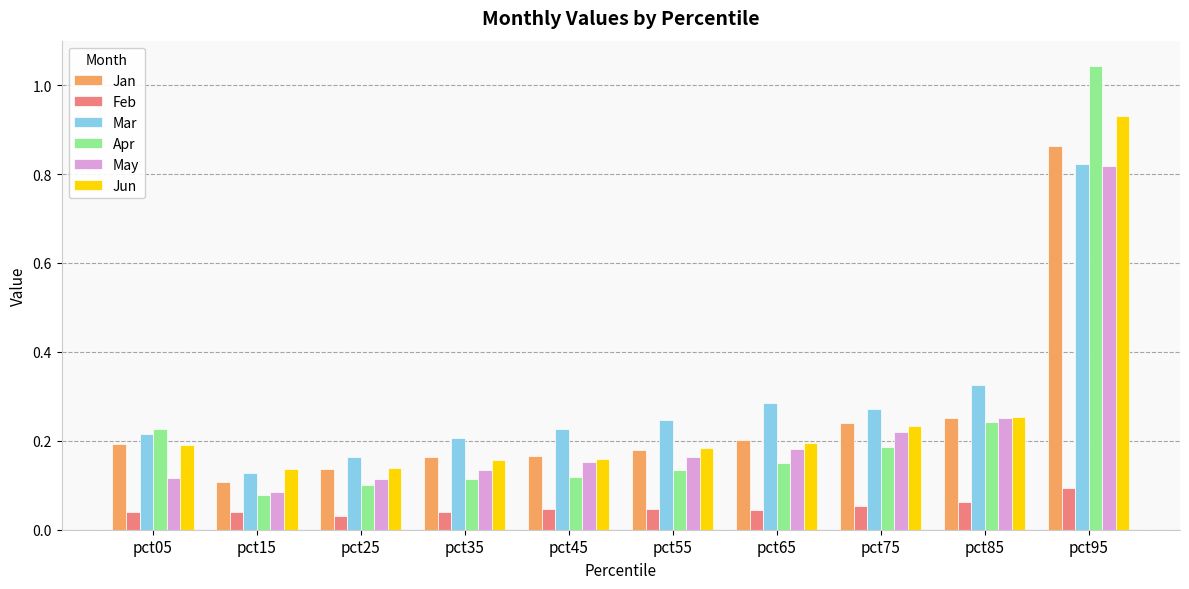

What is the total value across all series at pct65?

1.1